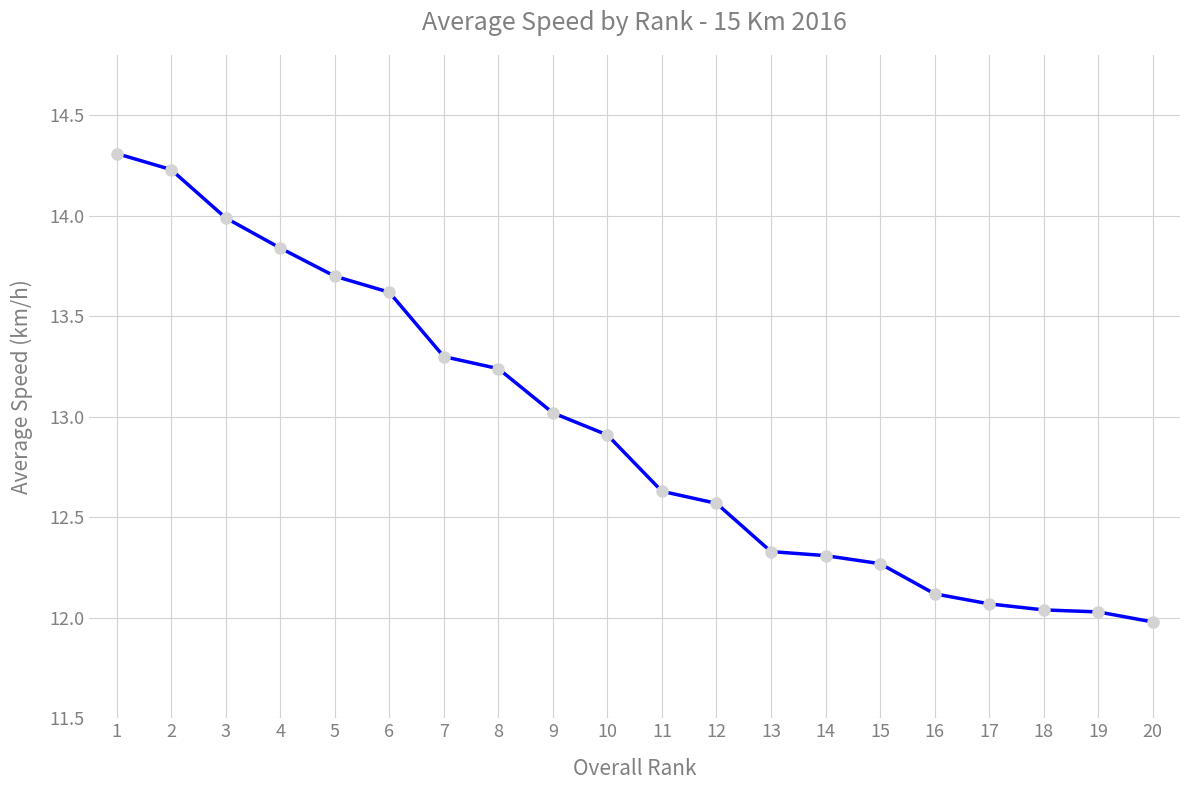

What is the value of the 12th point from the left?

12.6